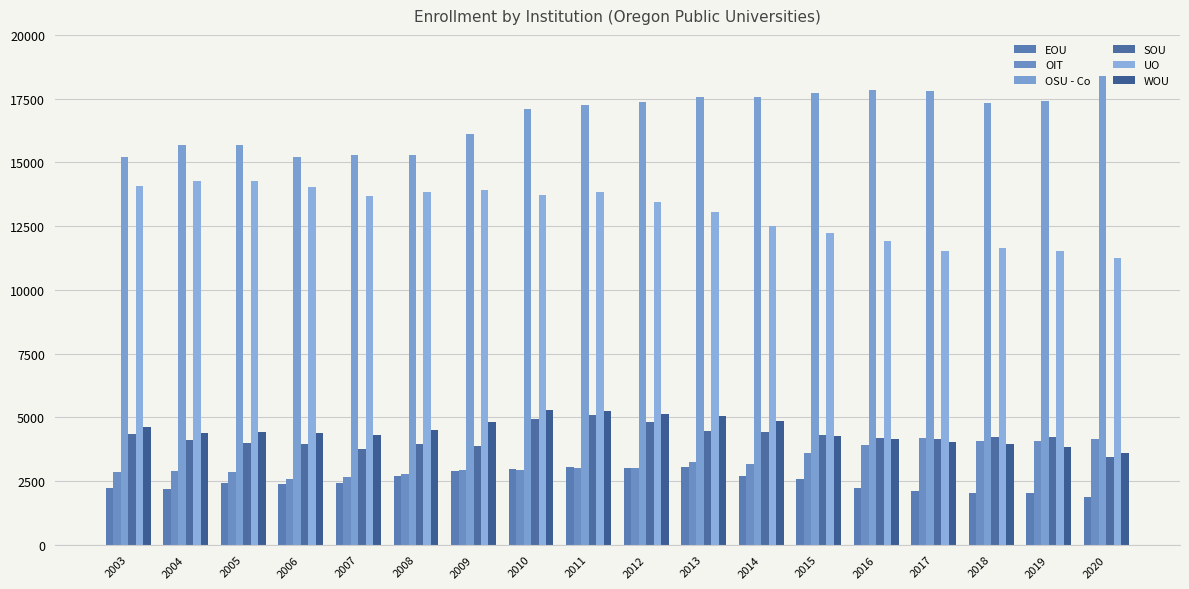

At which label is OSU - Co closest to 16805?

2010